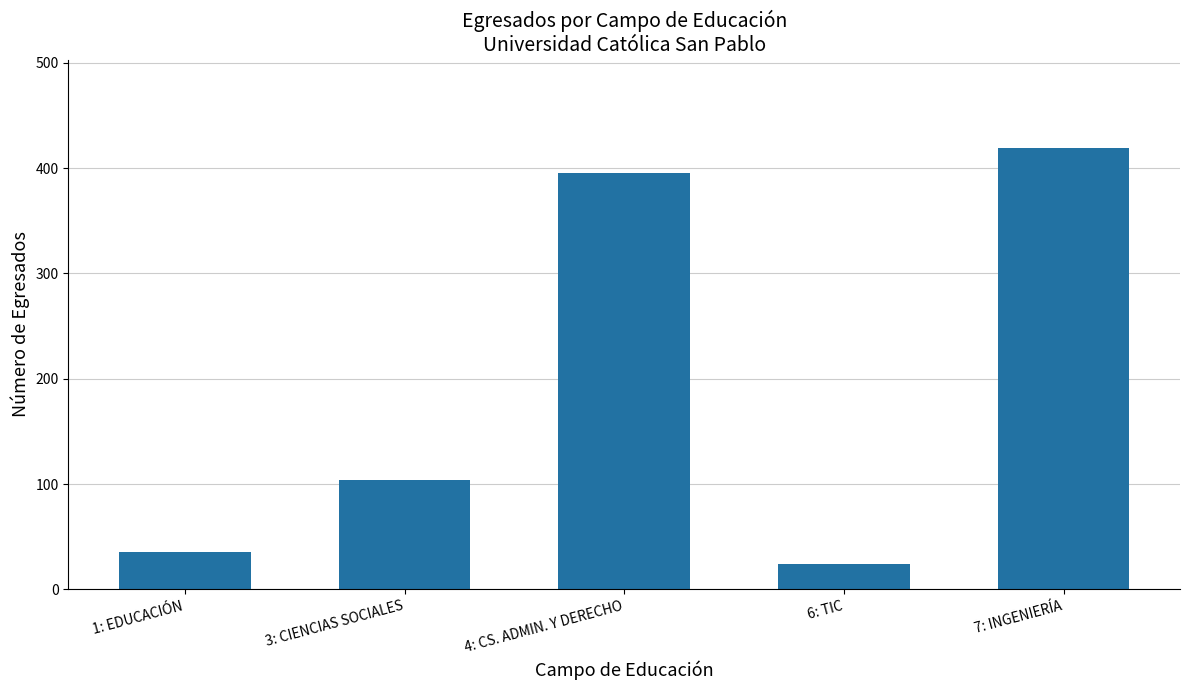

What is the change in value from 3: CIENCIAS SOCIALES to 6: TIC?

-80